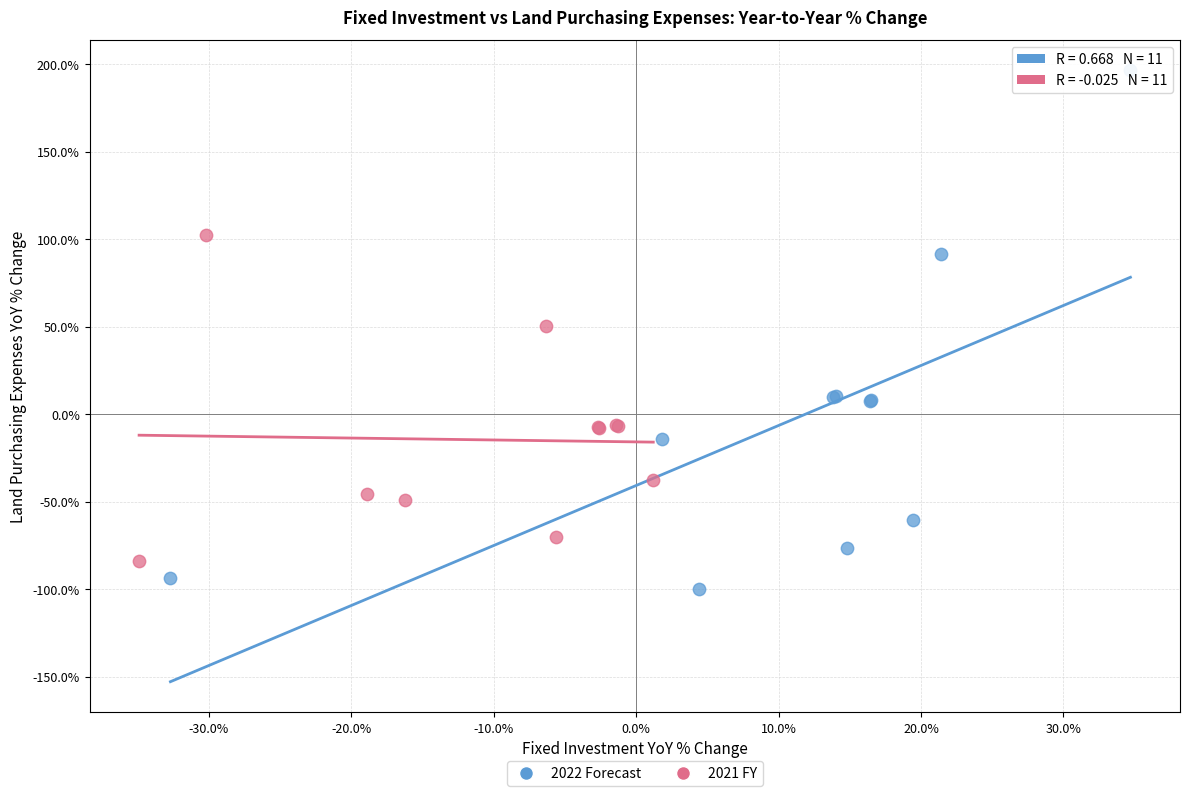

Which series reaches the minimum Y coordinate?

2022 Forecast